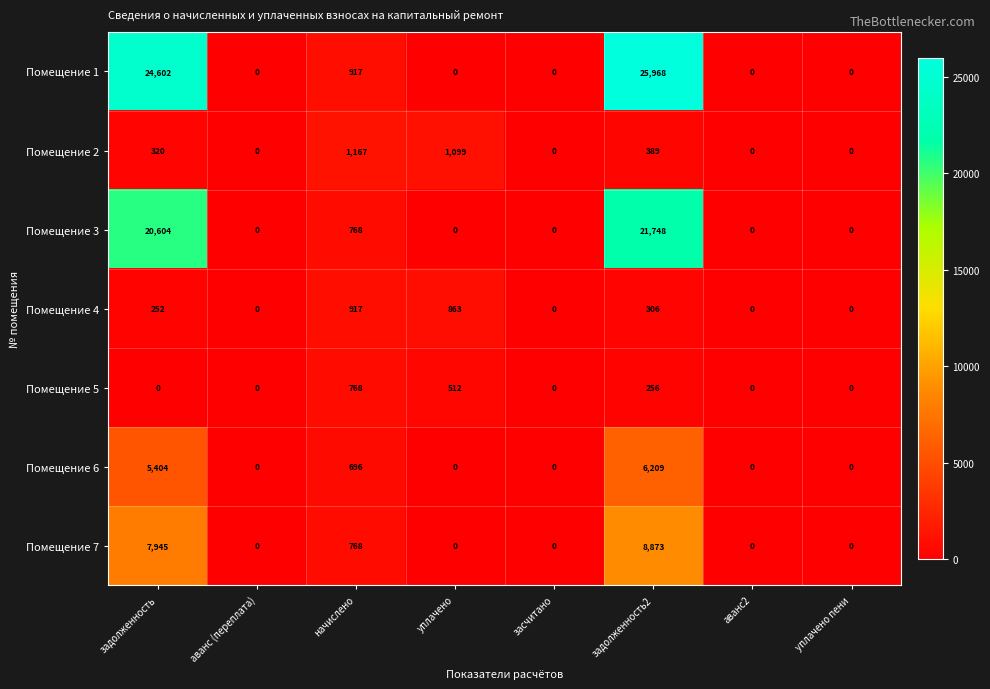

What is the total value across all series at задолженность2?

63749